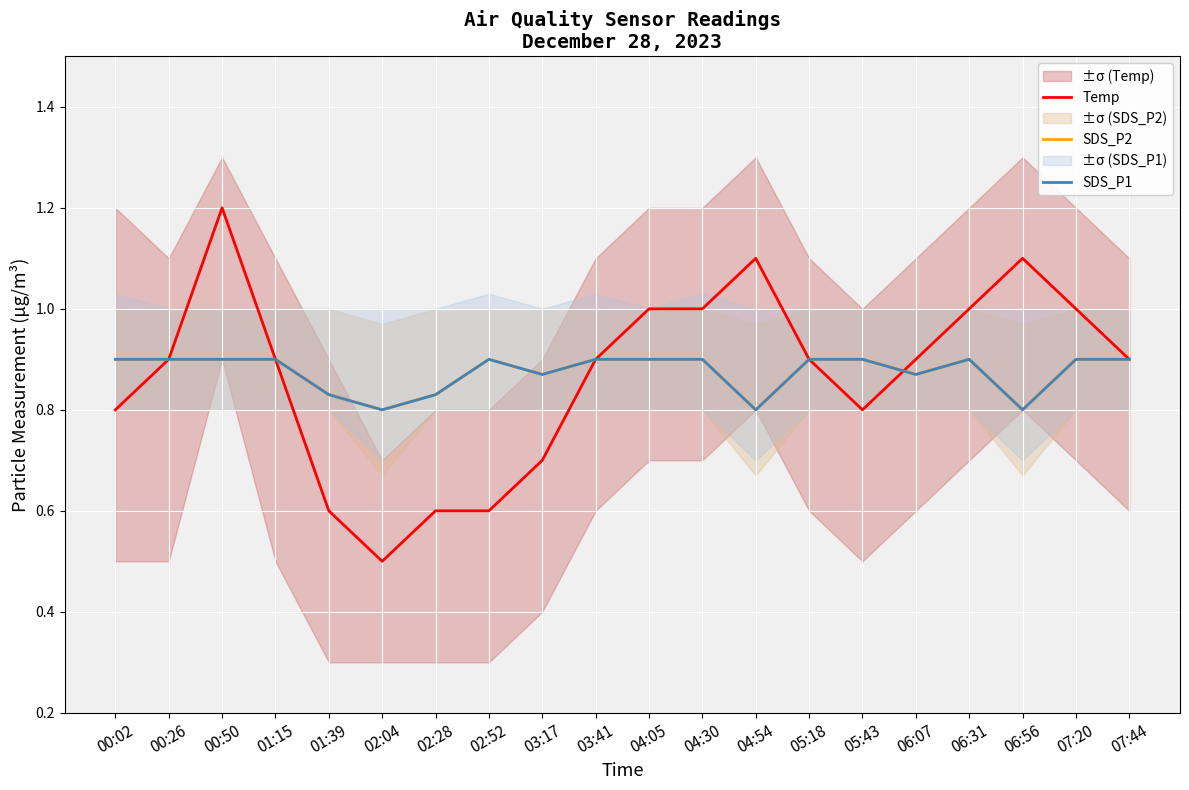

True or false: Temp and SDS_P1 cross at least once.

True